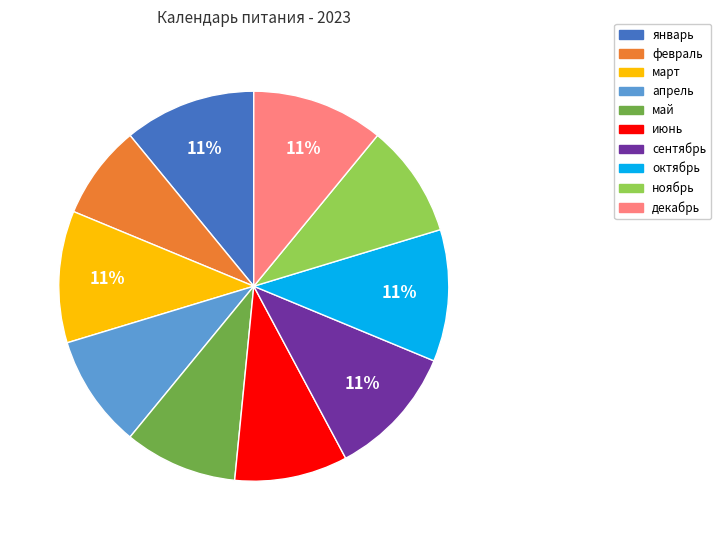

To the nearest percent, what portion does июнь represent?

9%